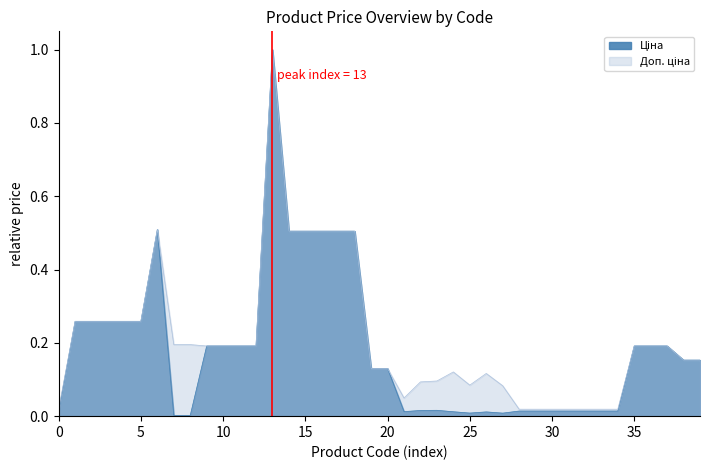

True or false: Ціна and Доп. ціна cross at least once.

False